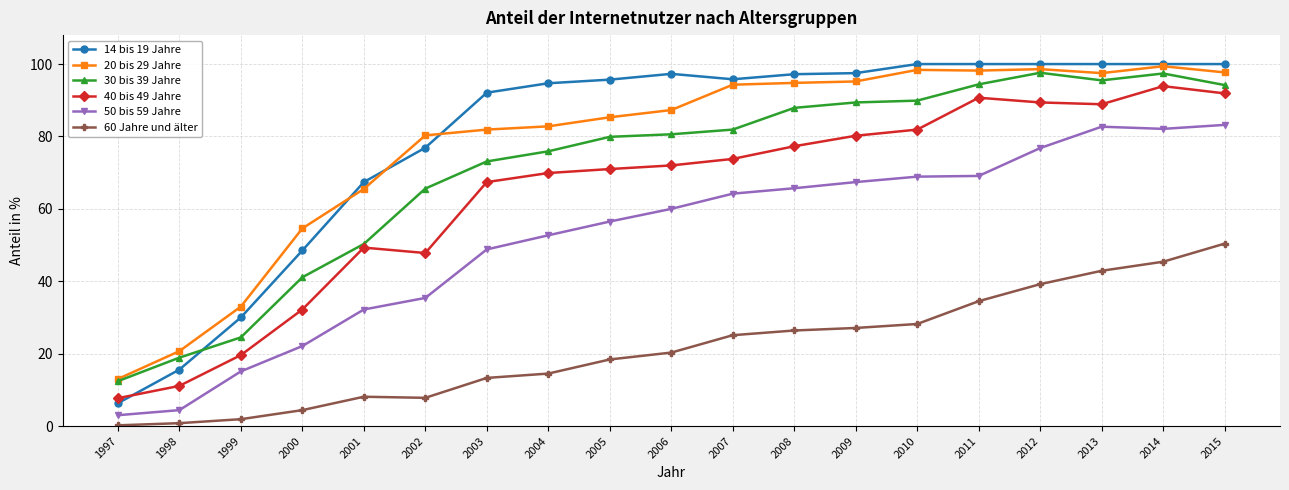

Which series has the largest total across all categories?

14 bis 19 Jahre